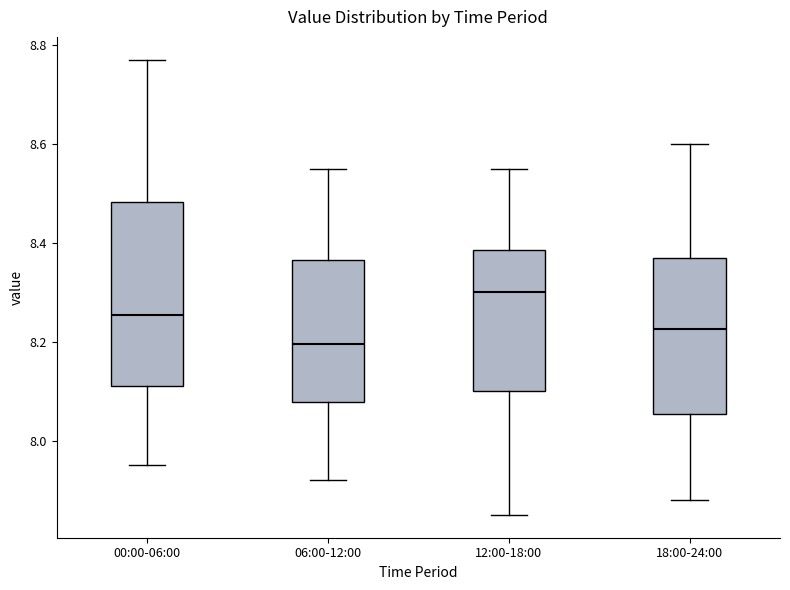

Which box's median line is the highest?

12:00-18:00